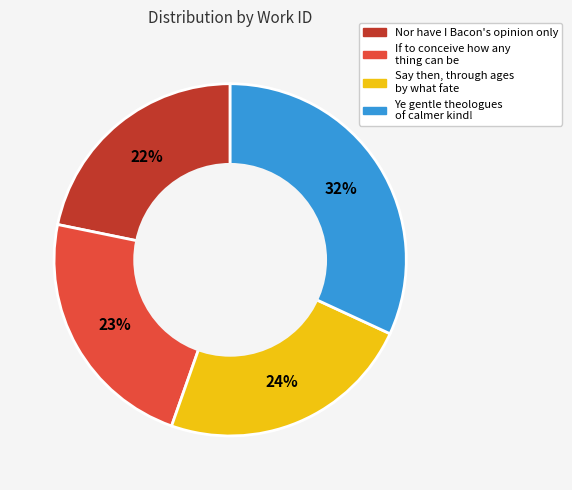

What is the largest slice in the pie chart?

Ye gentle theologues of calmer kind!